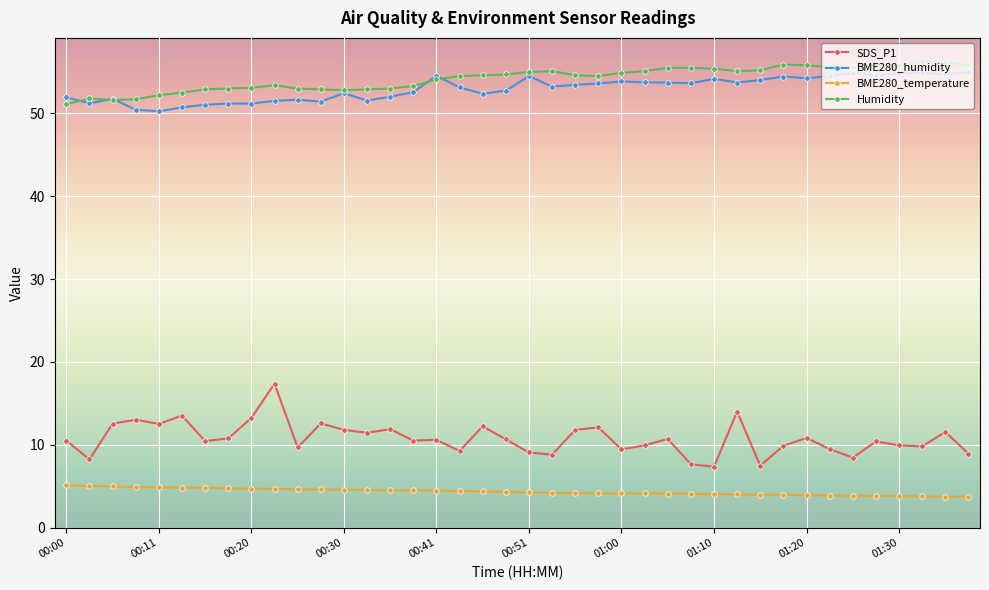

Count the number of data series in this chart.

4